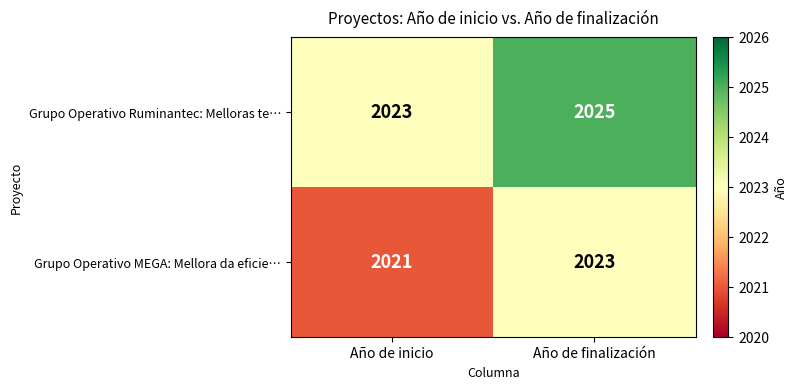

At which category is the sum across all series the highest?

Año de finalización